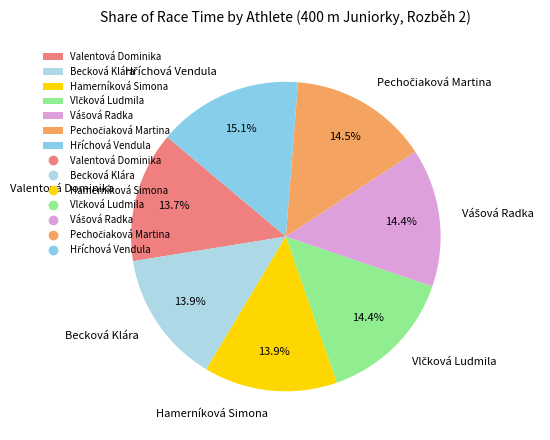

Do Valentová Dominika and Hamerníková Simona together represent more than half of the pie?

No